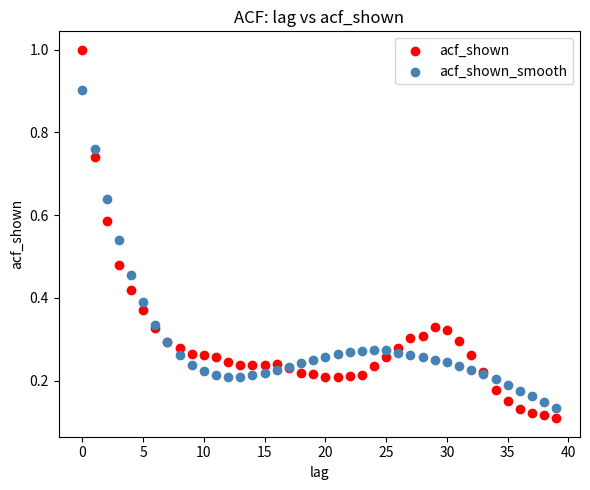

Which series contains the highest Y value?

acf_shown